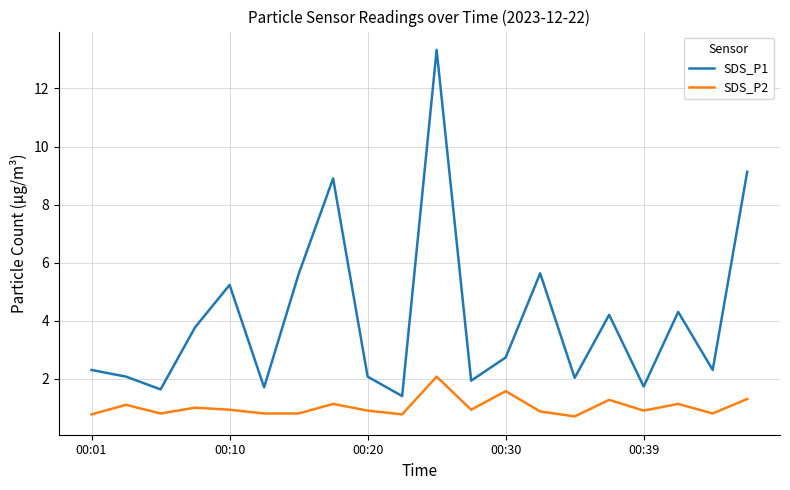

Which series has the largest total across all categories?

SDS_P1